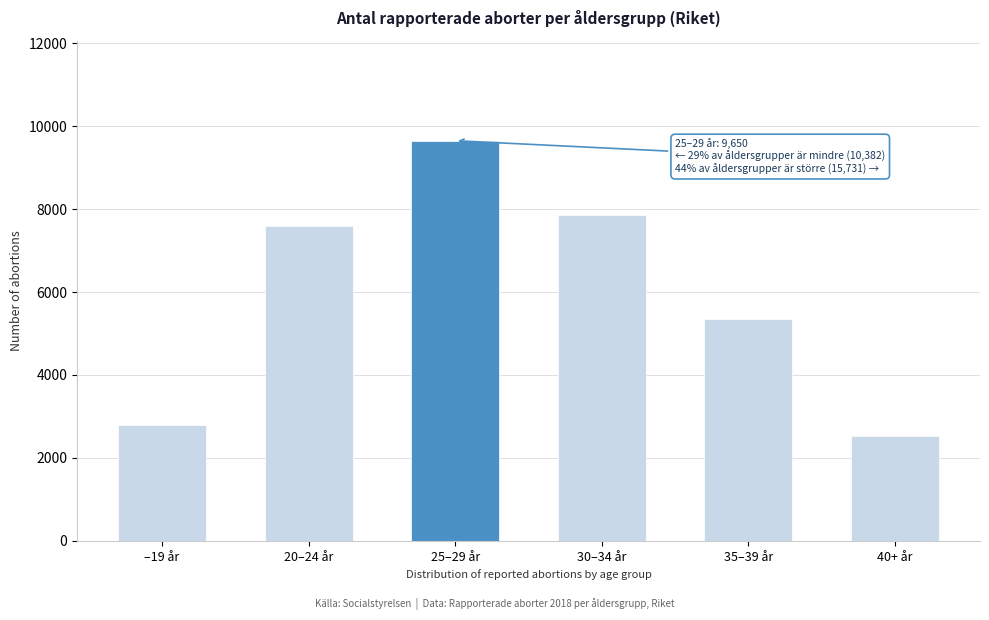

Reading left to right, list all the values displayed in this chart.

–19 år=2801	20–24 år=7581	25–29 år=9650	30–34 år=7853	35–39 år=5348	40+ år=2530